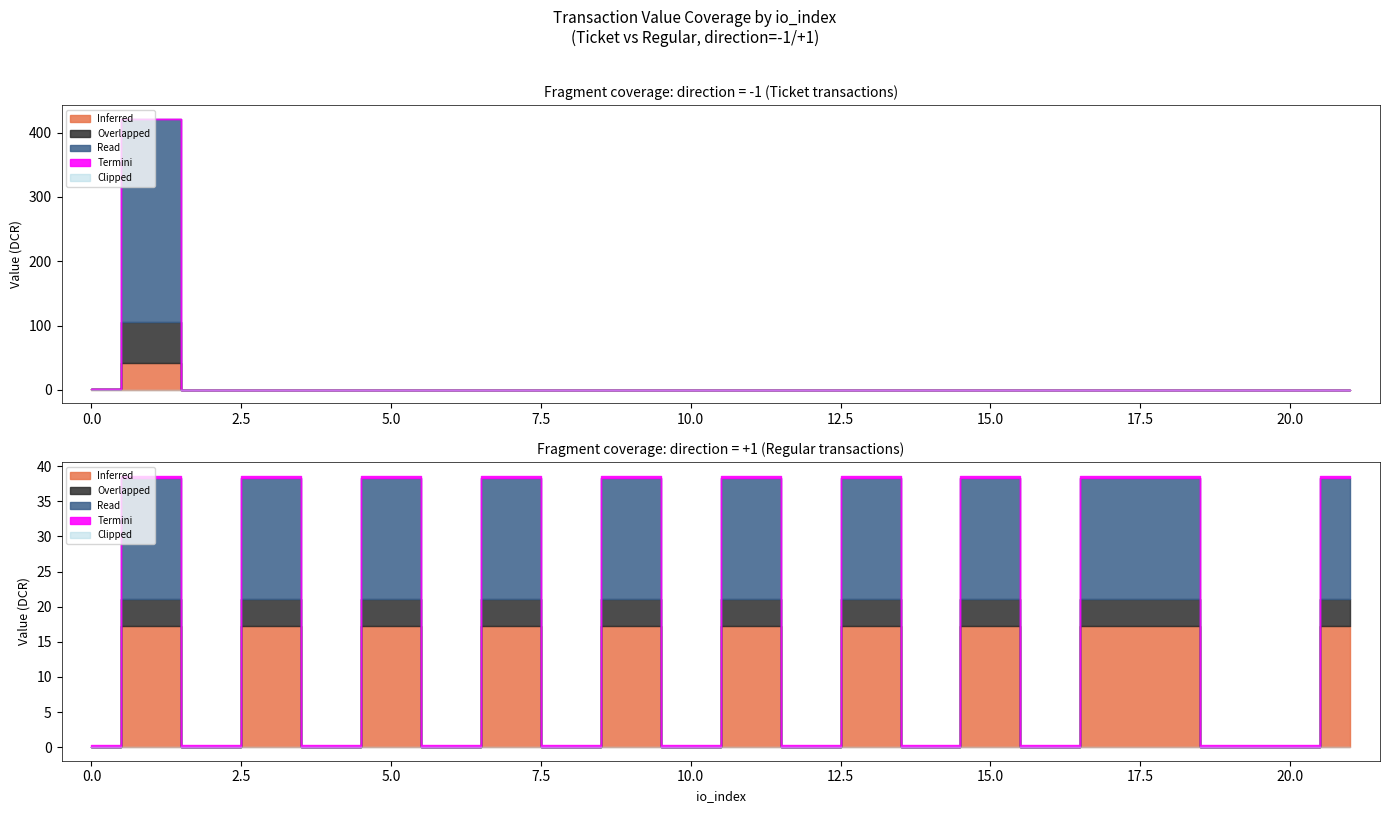

What is the sum of all Ticket_large values?

421.7